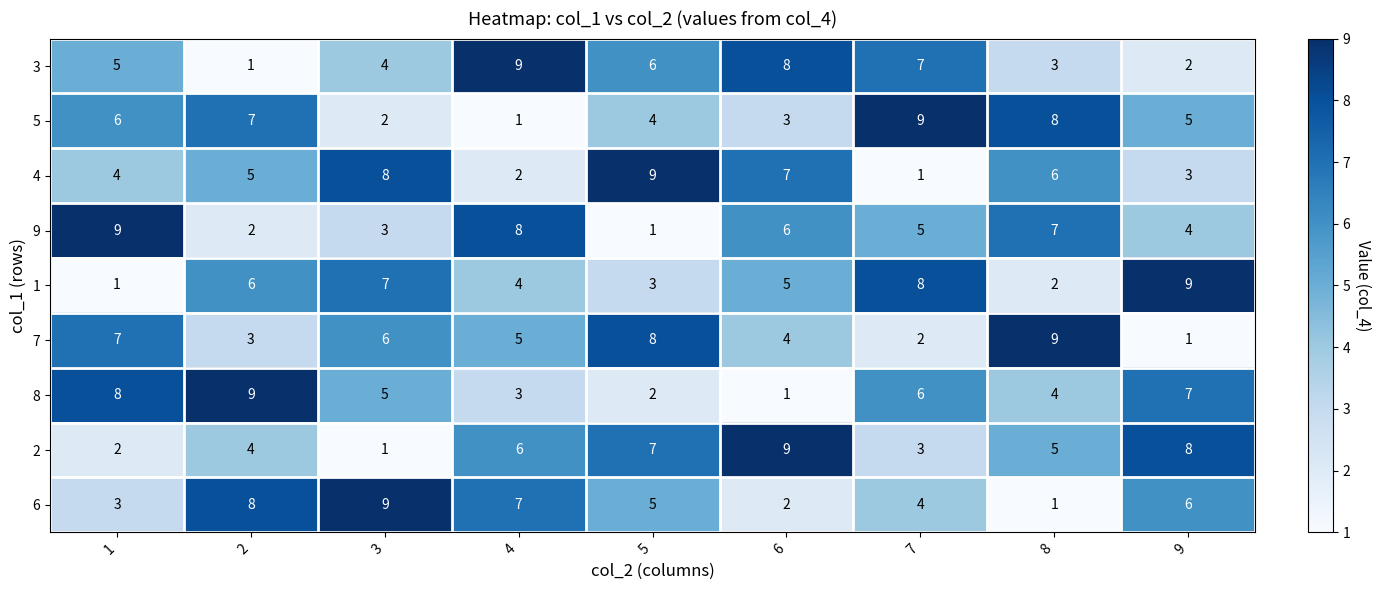

What is the total value across all series at 1?

45